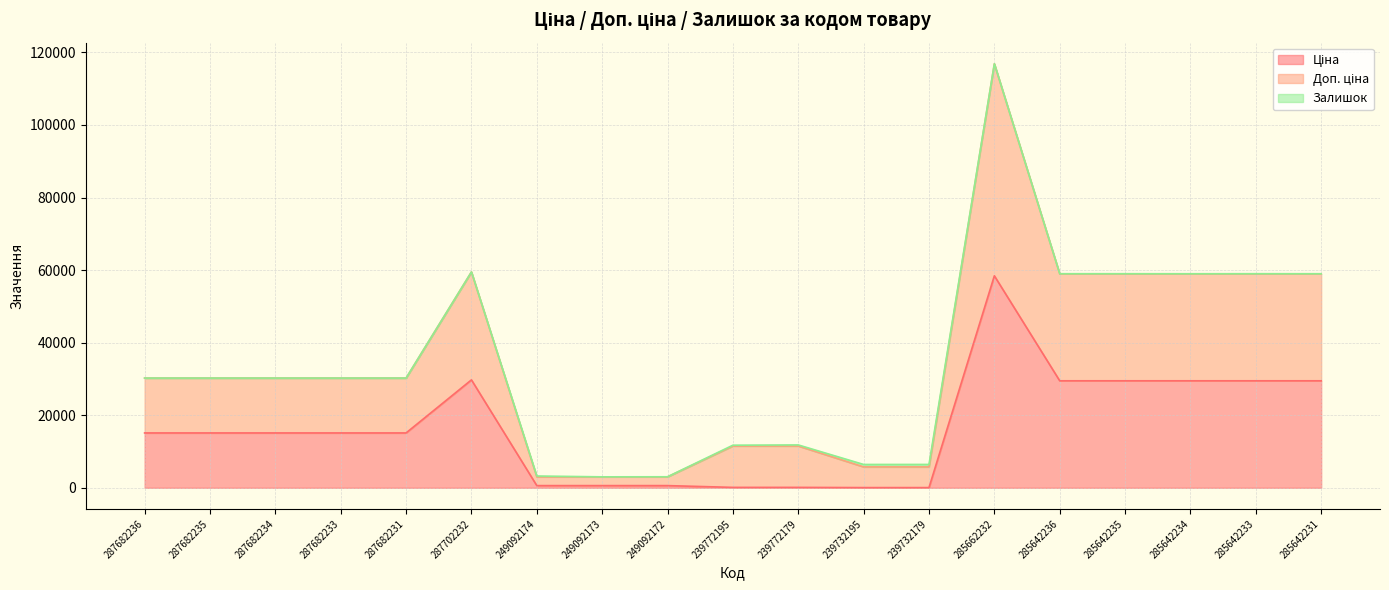

Which series has the largest total across all categories?

Доп. ціна